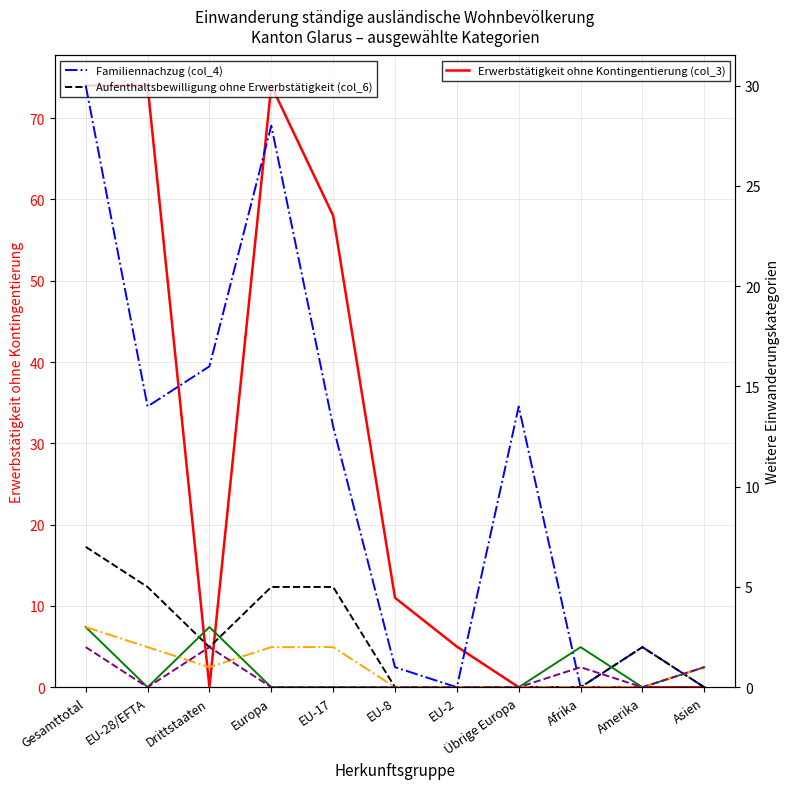

True or false: Anerkannter Flüchtling (col_7) and Härtefallregelung (col_8) intersect in this chart.

False